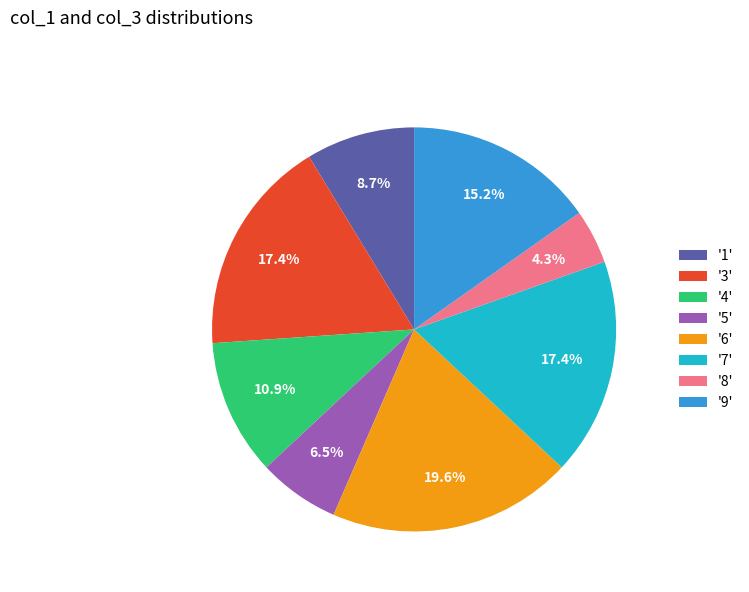

Combined, do '8' and '1' account for over 50%?

No